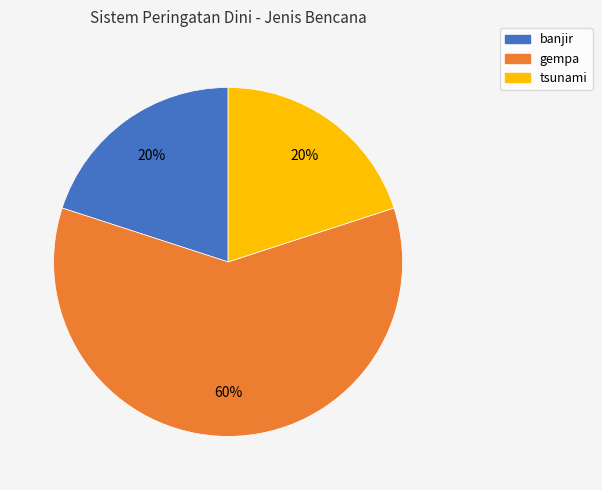

The gempa slice represents 68% of the pie. True or false?

False